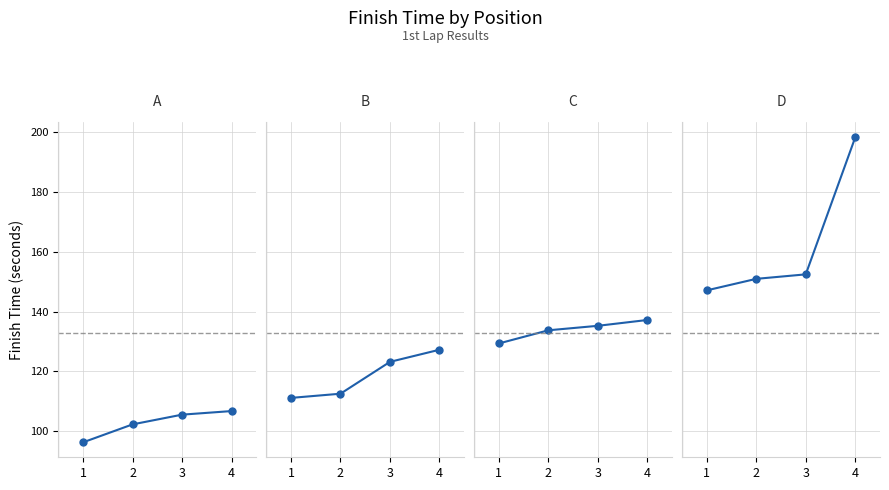

True or false: C has a value of 29.9 at 1.

False